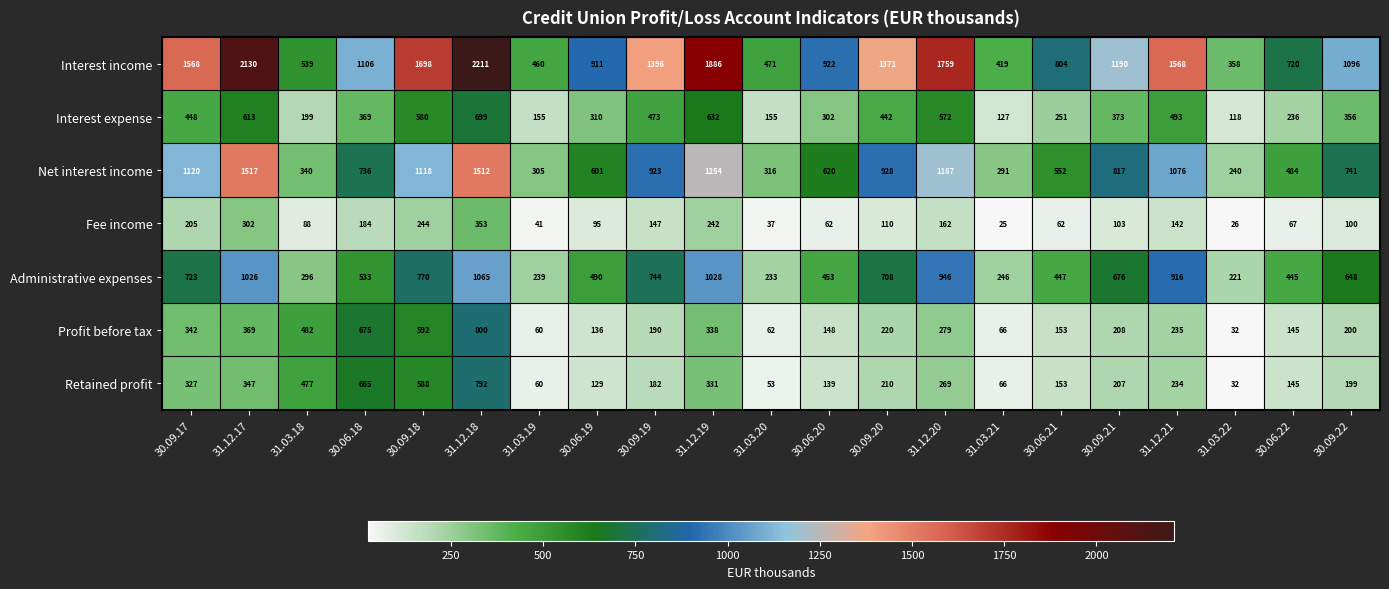

Rank the series by their maximum value, from lowest to highest.

Fee income, Interest expense, Retained profit, Profit before tax, Administrative expenses, Net interest income, Interest income